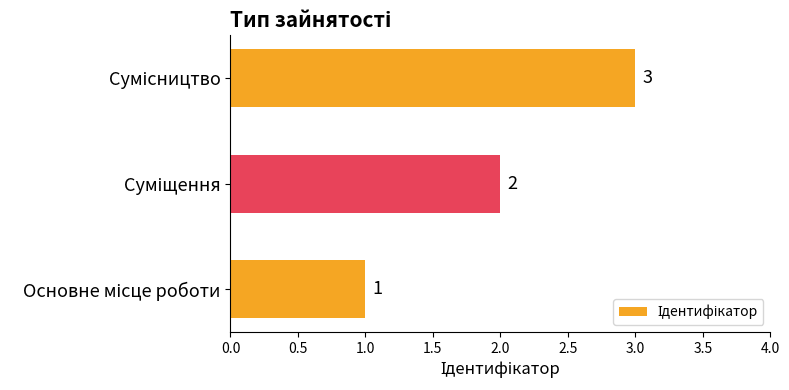

What is the sum of all values?

6